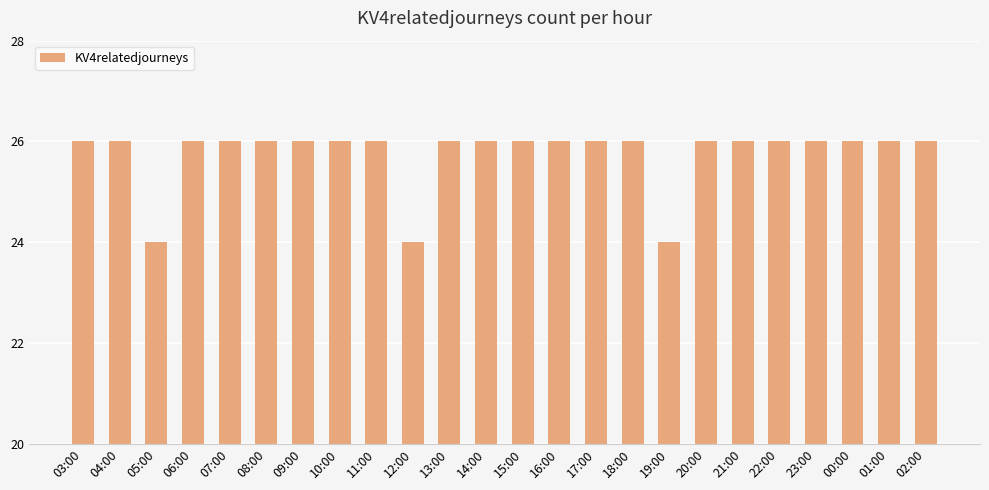

What position from the left is 17:00?

15